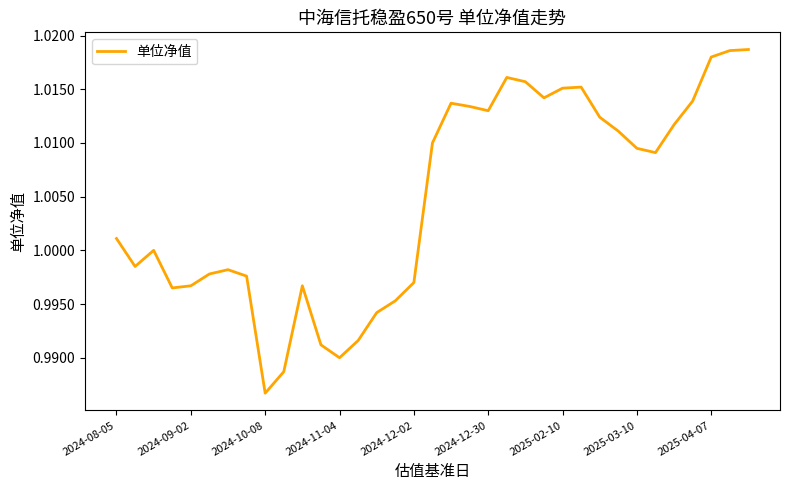

Where does the data first go above 1?

2024-08-05